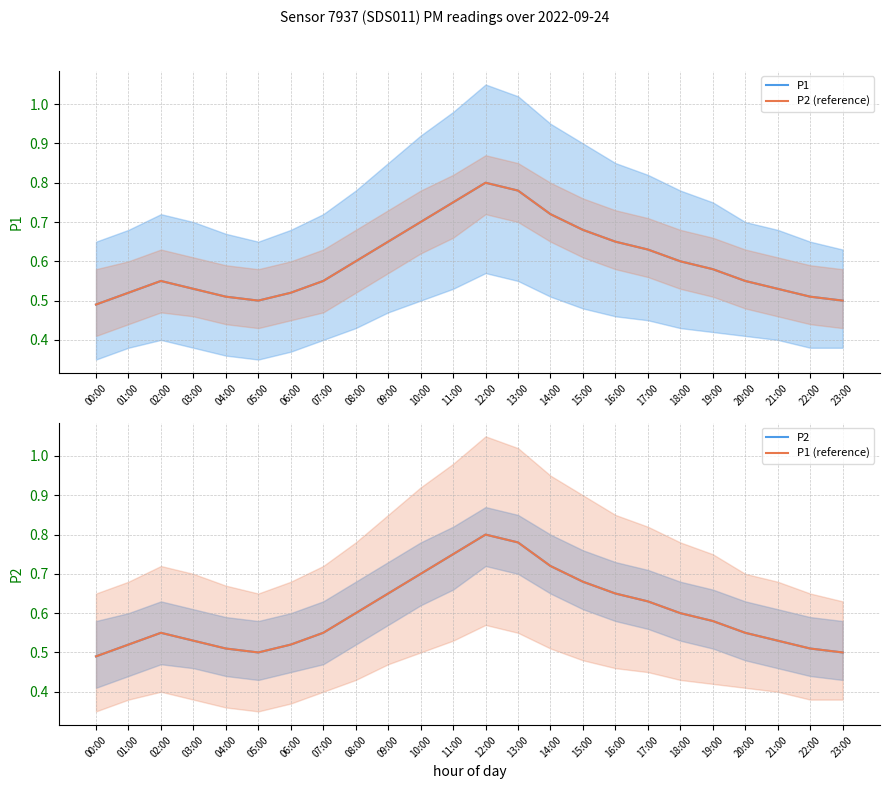

What is the label of the 6th point from the left?

05:00